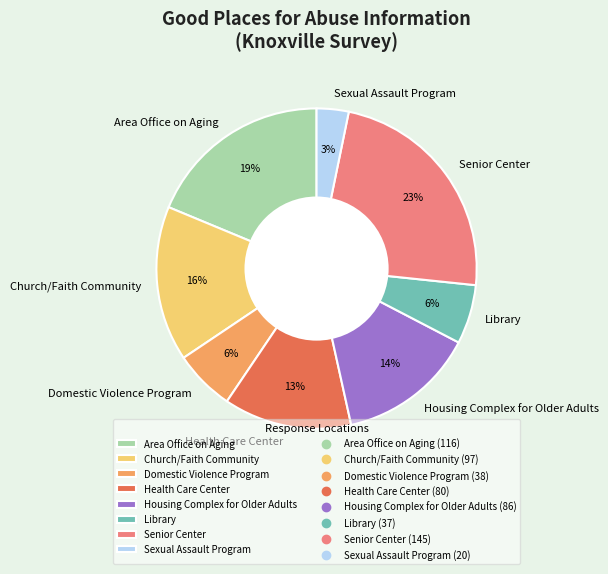

Between Housing Complex for Older Adults and Domestic Violence Program, which is larger?

Housing Complex for Older Adults